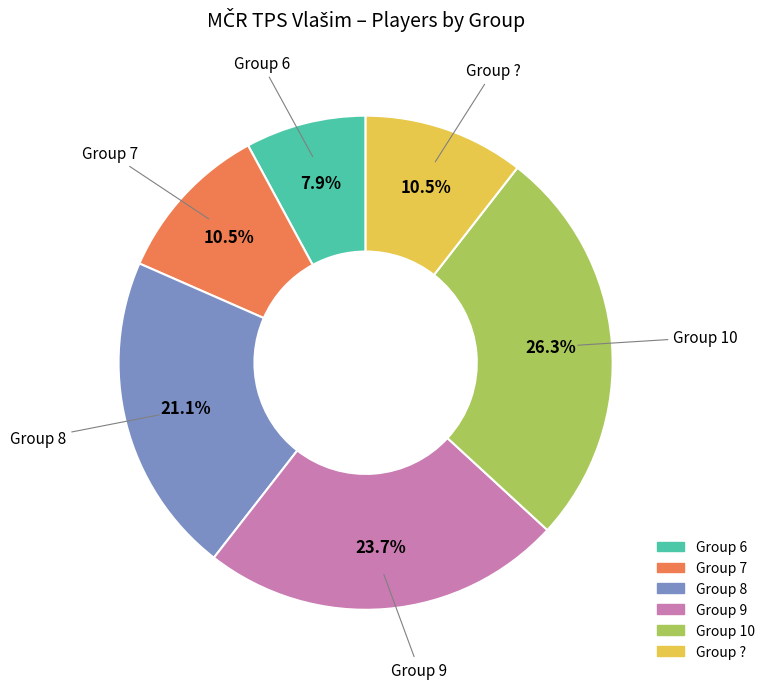

What is the smallest slice in the pie chart?

Group 6